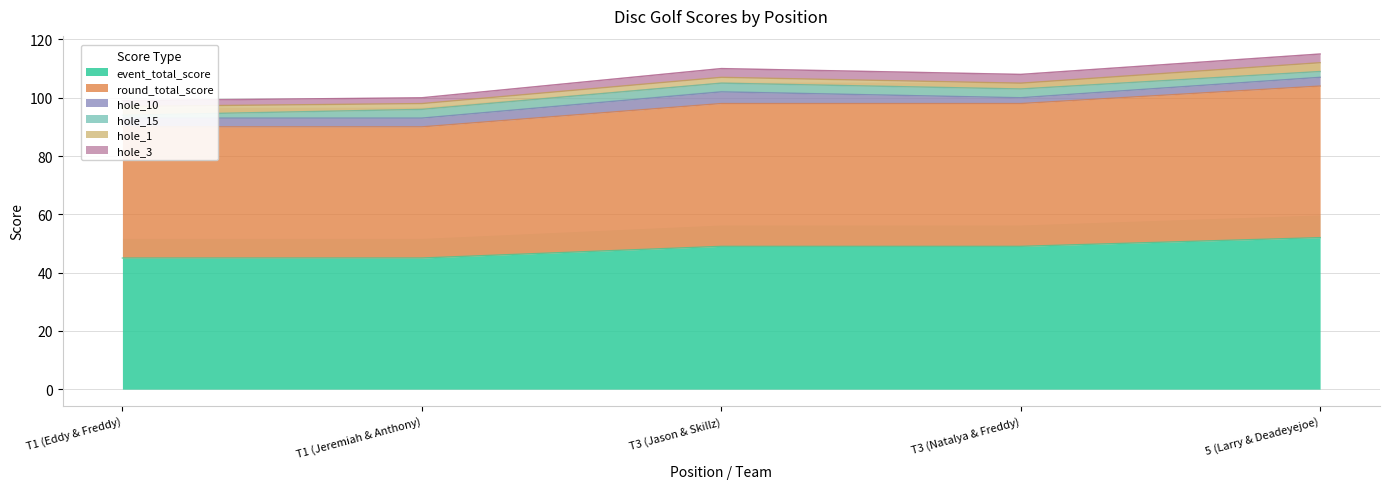

Where is hole_10 nearest to the value 3?

T1 (Eddy & Freddy)